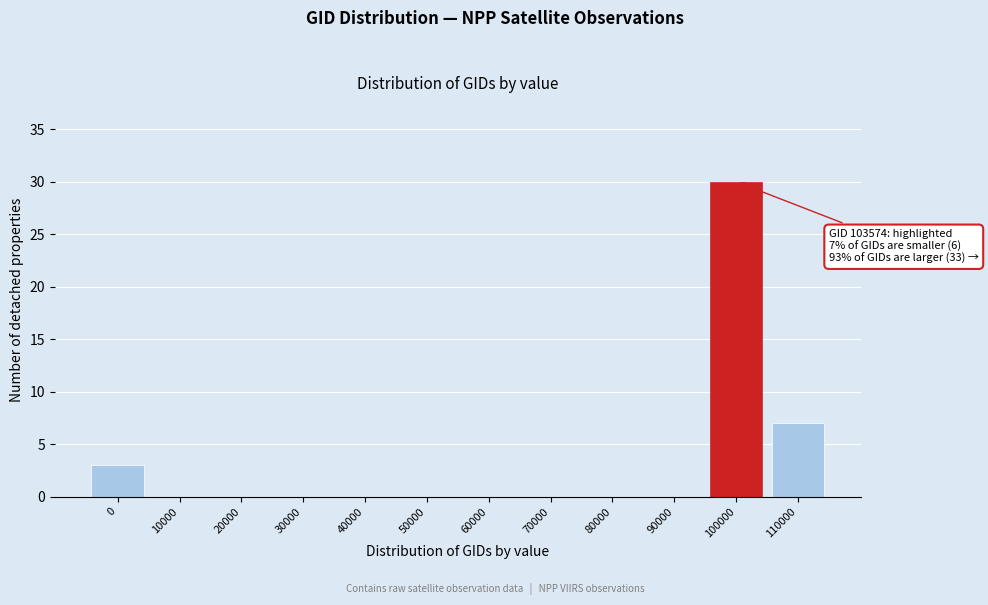

Reading left to right, list all the values displayed in this chart.

0=3	10000=0	20000=0	30000=0	40000=0	50000=0	60000=0	70000=0	80000=0	90000=0	100000=30	110000=7